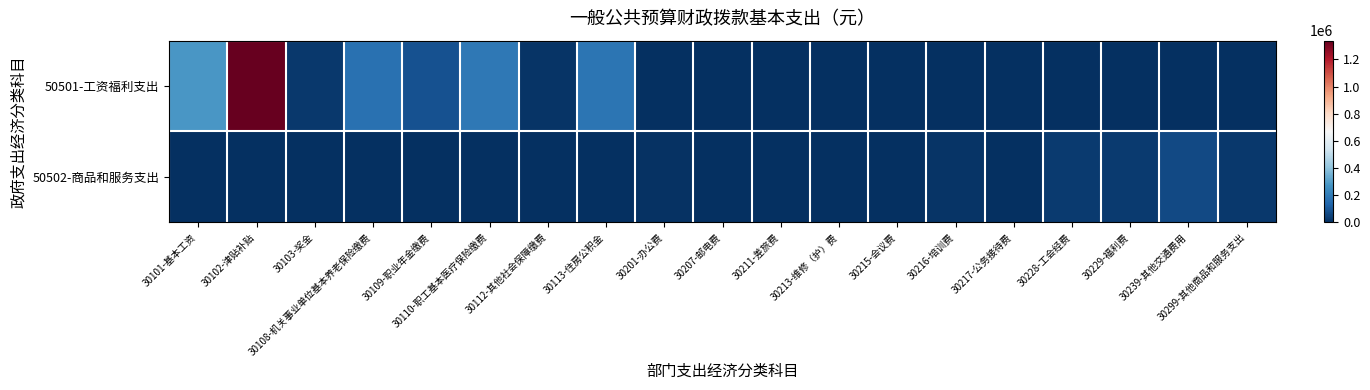

Reading right to left, extract all data points from this chart.

50501-工资福利支出: 30299-其他商品和服务支出=0.0	30239-其他交通费用=0.0	30229-福利费=0.0	30228-工会经费=0.0	30217-公务接待费=0.0	30216-培训费=0.0	30215-会议费=0.0	30213-维修（护）费=0.0	30211-差旅费=0.0	30207-邮电费=0.0	30201-办公费=0.0	30113-住房公积金=179406.8	30112-其他社会保障缴费=10465.4	30110-职工基本医疗保险缴费=191367.3	30109-职业年金缴费=86075.8	30108-机关事业单位基本养老保险缴费=172151.5	30103-奖金=23259.0	30102-津贴补贴=1338778.0	30101-基本工资=279108.0
50502-商品和服务支出: 30299-其他商品和服务支出=22425.9	30239-其他交通费用=64800.0	30229-福利费=30456.0	30228-工会经费=29901.1	30217-公务接待费=760.0	30216-培训费=12782.7	30215-会议费=814.5	30213-维修（护）费=1900.0	30211-差旅费=950.0	30207-邮电费=3800.0	30201-办公费=8550.0	30113-住房公积金=0.0	30112-其他社会保障缴费=0.0	30110-职工基本医疗保险缴费=0.0	30109-职业年金缴费=0.0	30108-机关事业单位基本养老保险缴费=0.0	30103-奖金=0.0	30102-津贴补贴=0.0	30101-基本工资=0.0